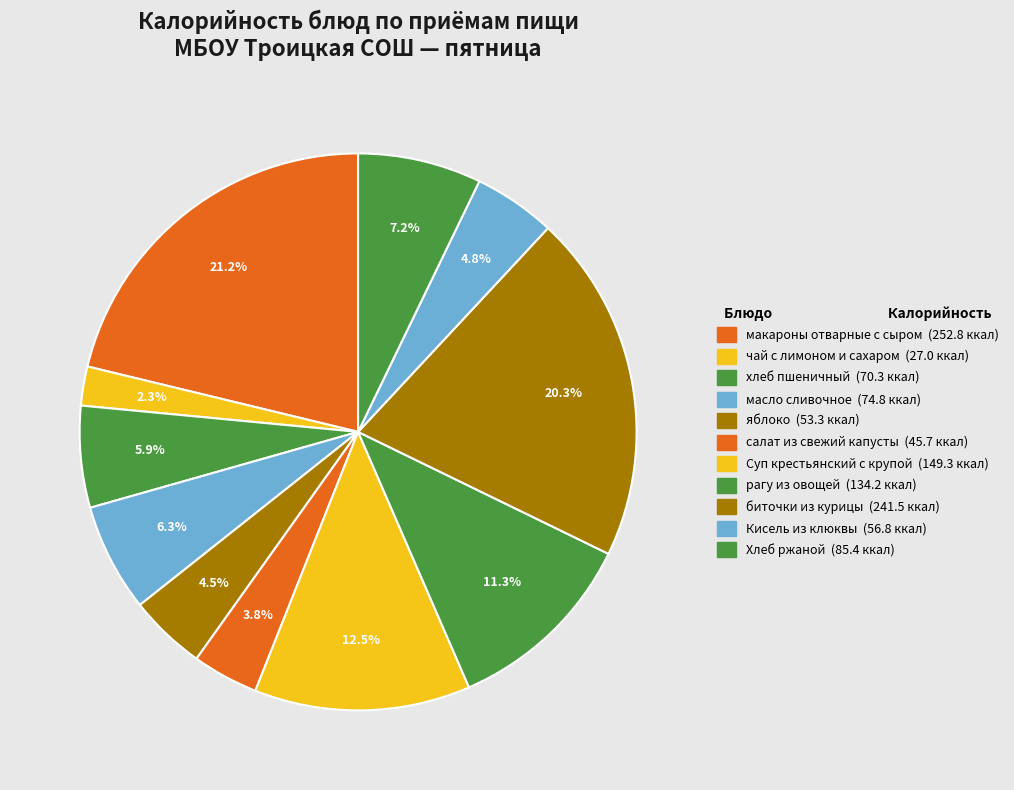

How many slices are in this pie chart?

11